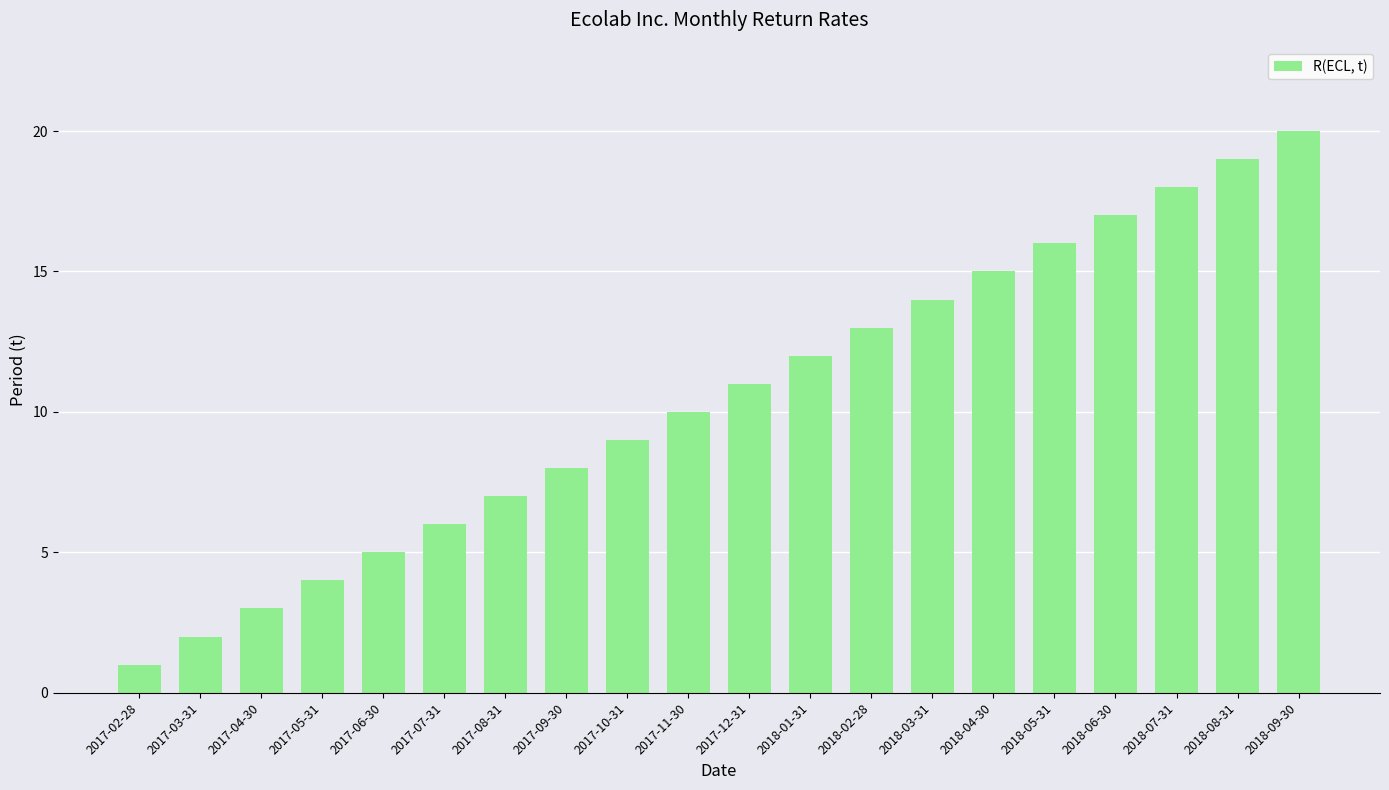

Between 2017-11-30 and 2017-08-31, which is larger?

2017-11-30